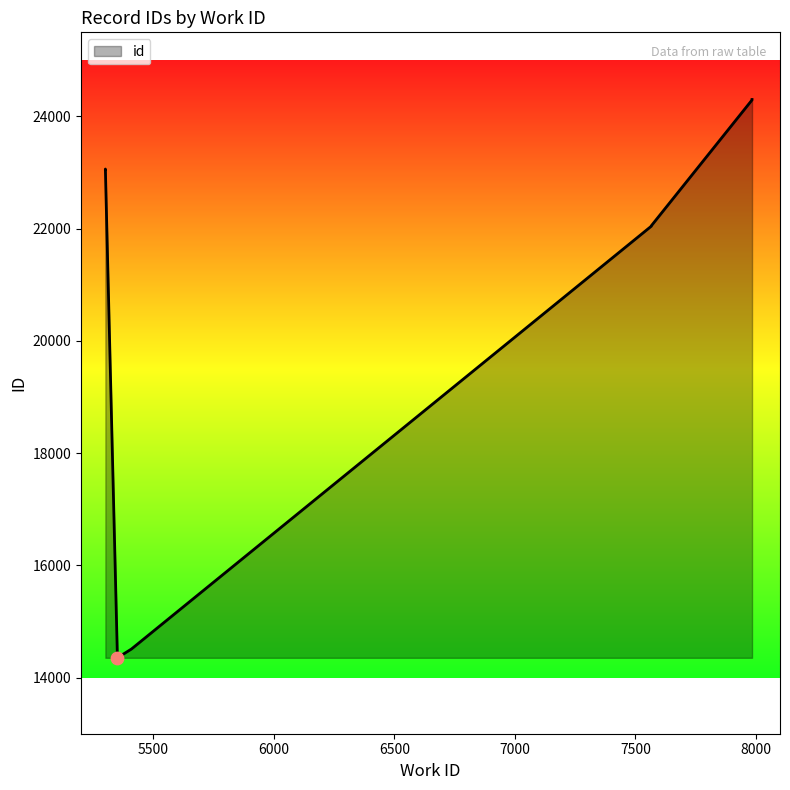

What is the ratio of the value at 5409 to the value at 5351?

1.0